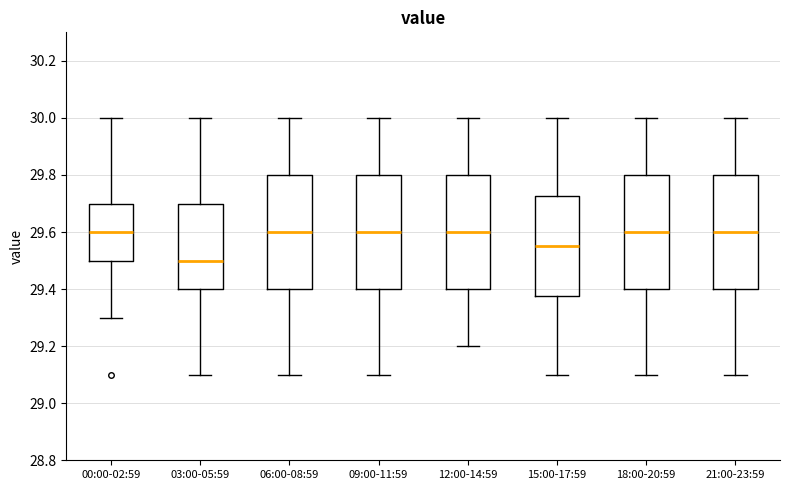

Where does the lower whisker of the box for 03:00-05:59 end on the y-axis? The values are not printed on the chart, so give them approximately, as read against the axis.

29.10